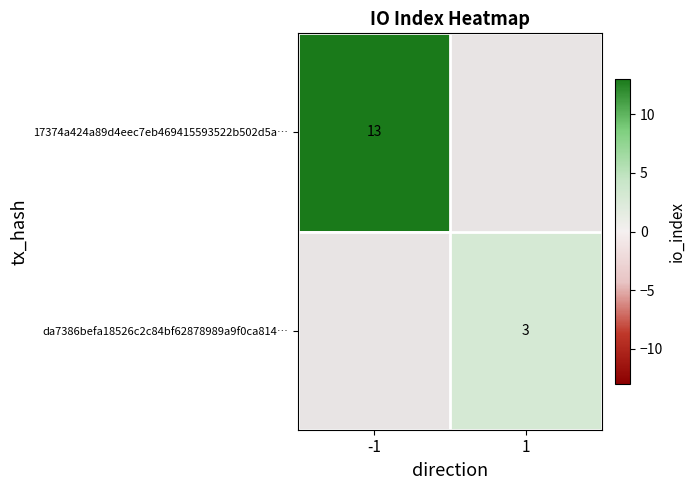

True or false: 17374a424a89d4eec7eb469415593522b502d5a… has a value of 9 at -1.

False